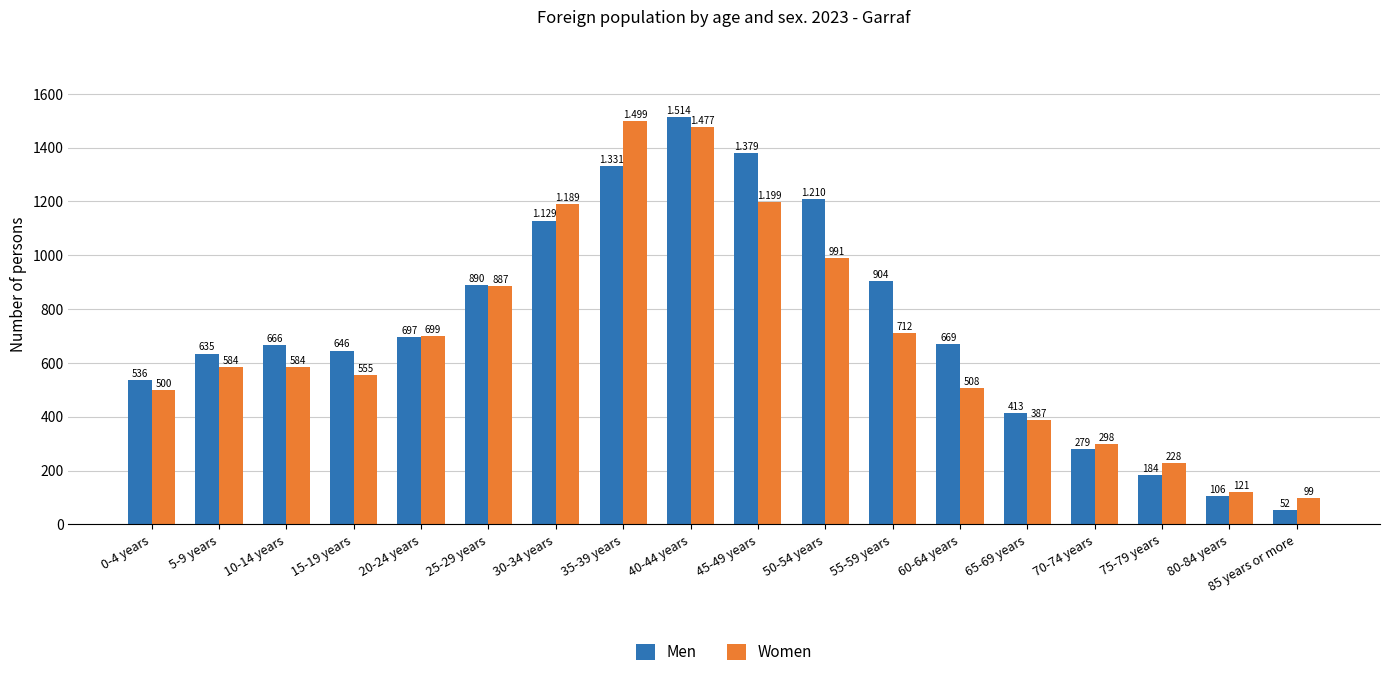

List the series in order of their peak value, highest first.

Men, Women